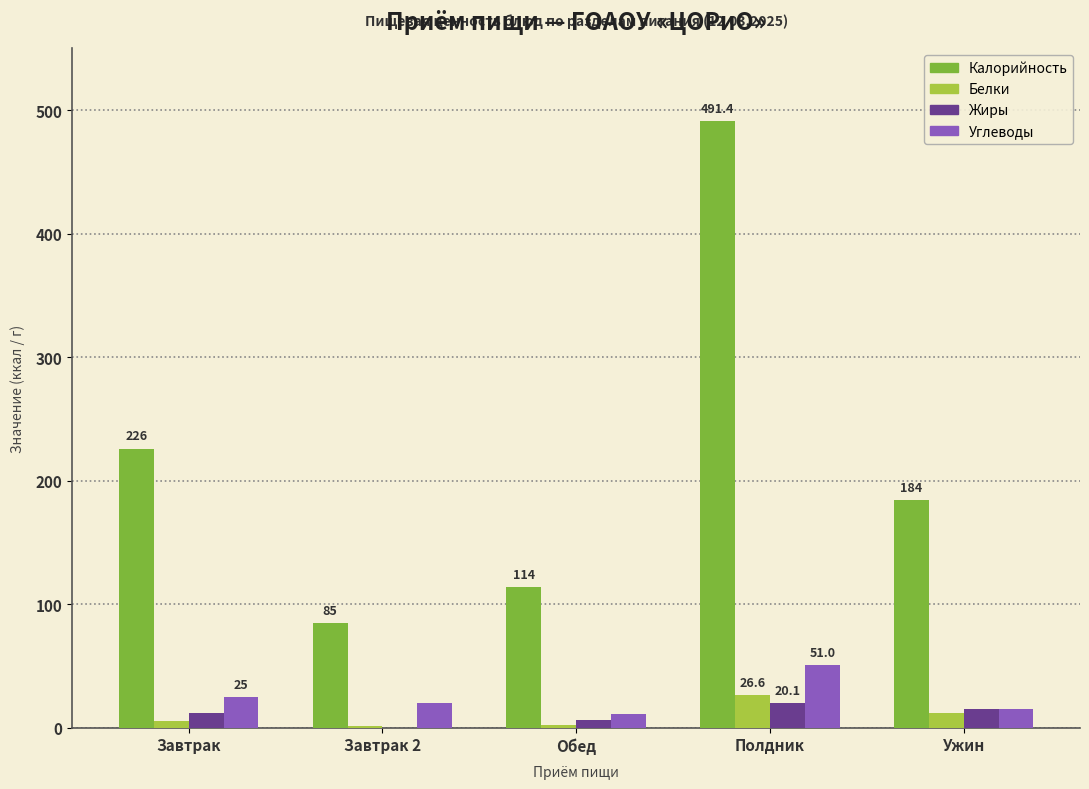

How many Углеводы values are between 15 and 25?

3